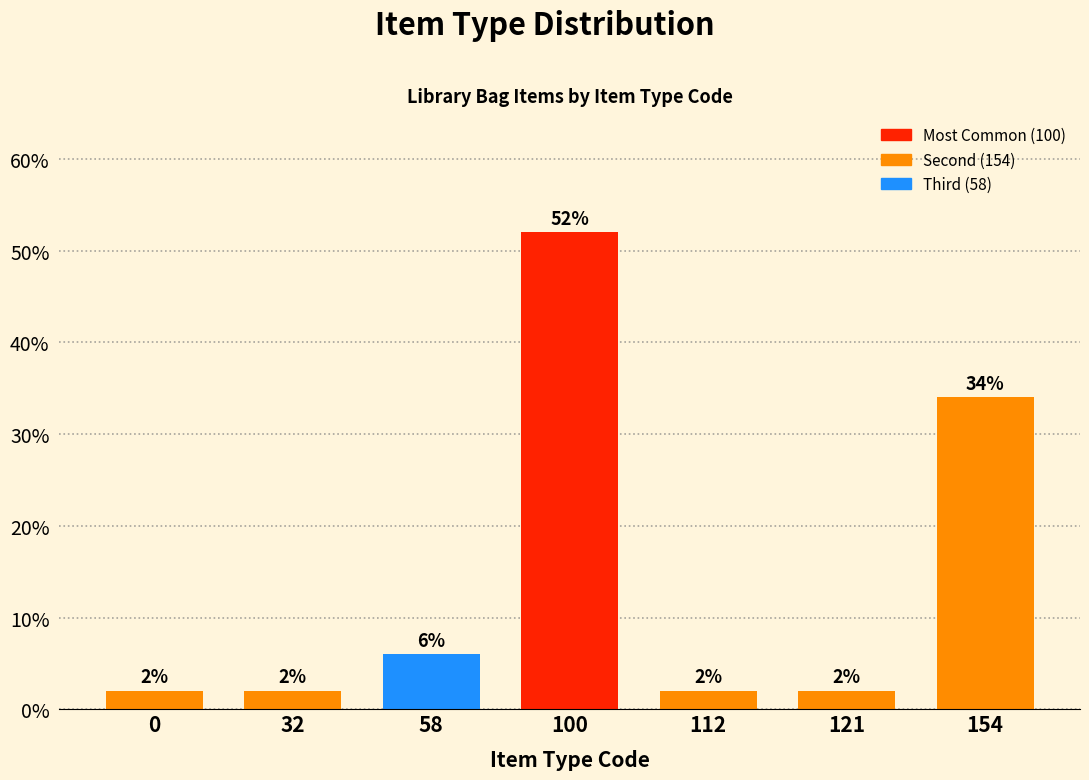

Reading left to right, what are all the values shown in this chart?

2	2	6	52	2	2	34